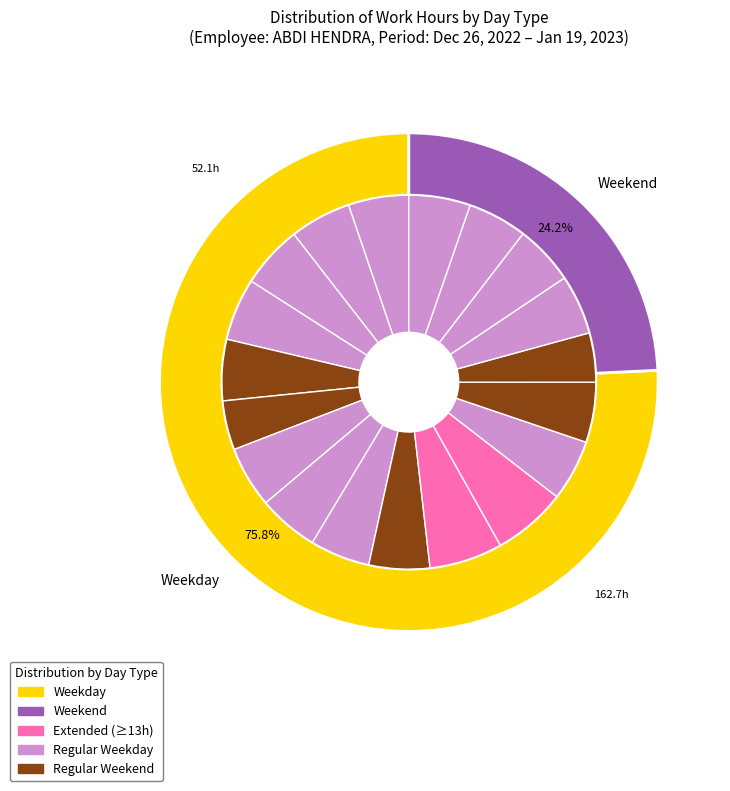

What percentage is NOT represented by 15-Sun?

95.7%